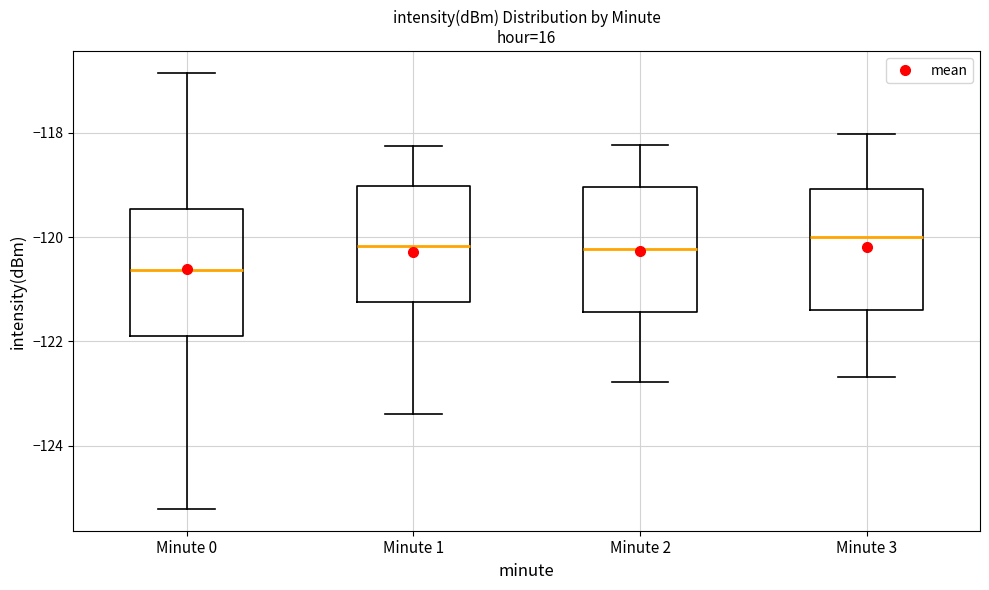

Reading left to right, read every box against the y-axis: the position of its median line, the range the box covers, and the ends of its whiskers. The values are not printed on the chart, so give them approximately, as read against the axis.

Minute 0: median -120.6, box -121.8 to -119.4, whiskers -125.2 to -116.8
Minute 1: median -120.2, box -121.2 to -119.0, whiskers -123.4 to -118.2
Minute 2: median -120.2, box -121.4 to -119.0, whiskers -122.8 to -118.2
Minute 3: median -120.0, box -121.4 to -119.0, whiskers -122.6 to -118.0